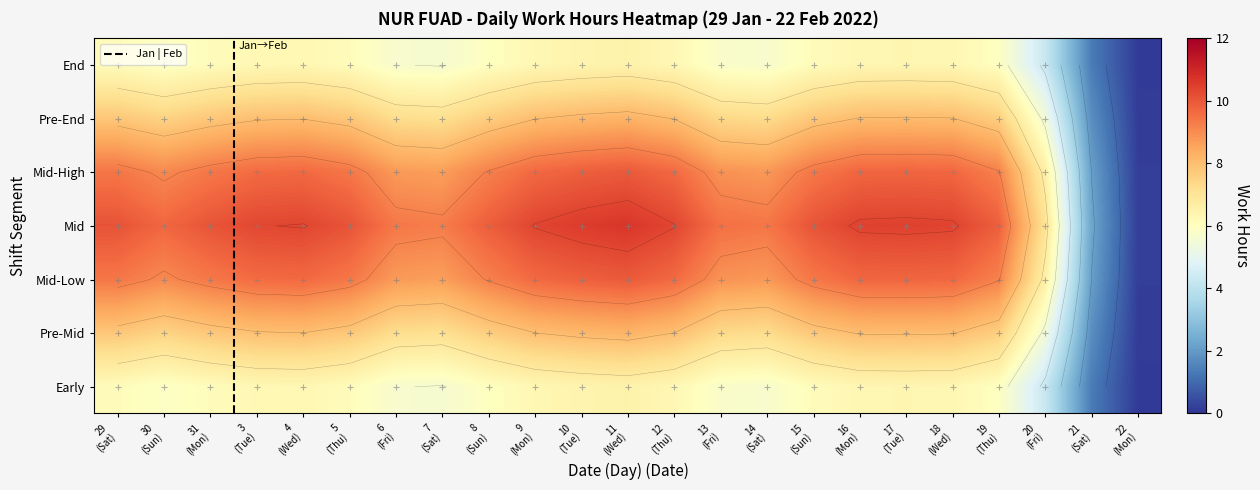

What is the sum of all 11 values?

11.4